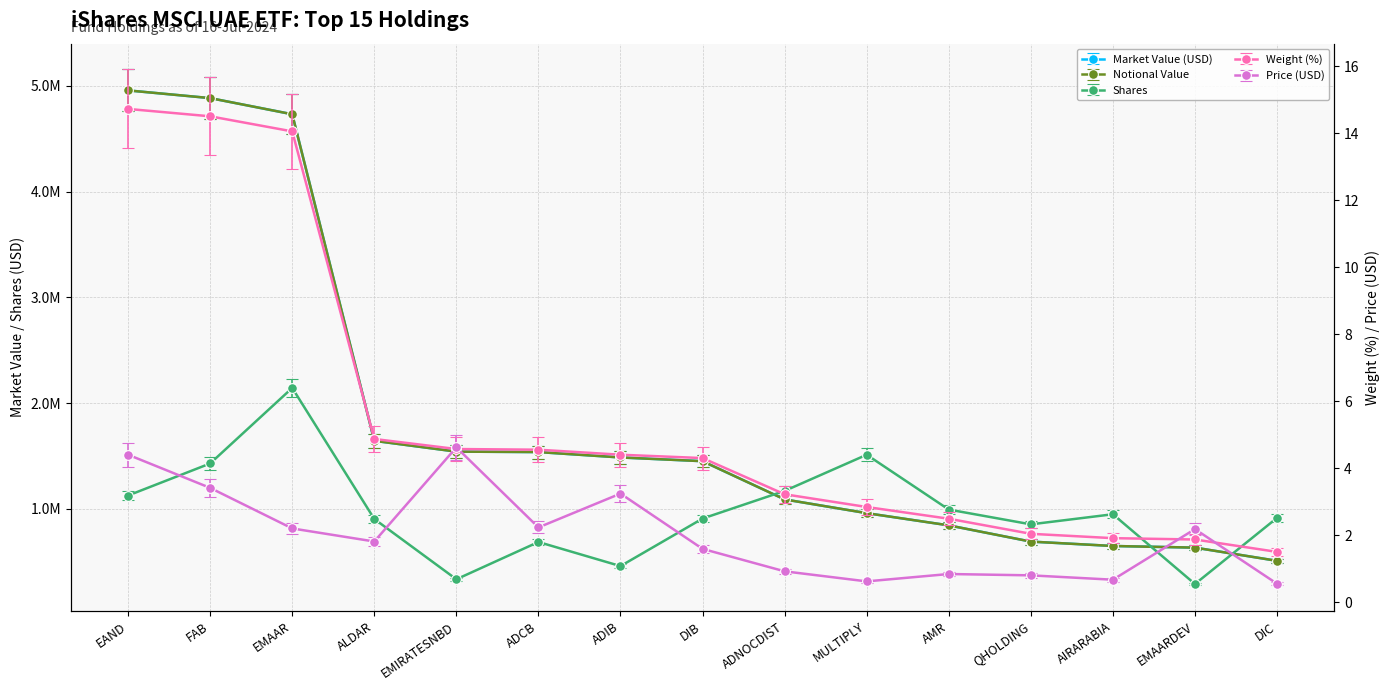

What is the label of the 8th point from the right?

DIB